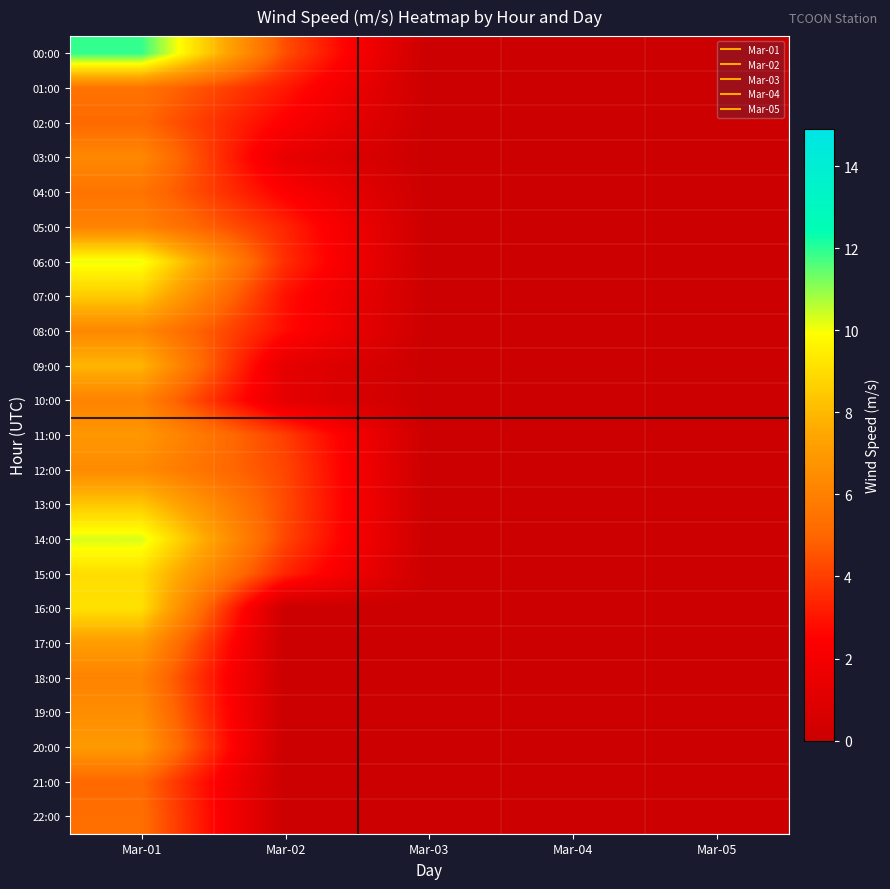

At Mar-04, list the series in order from smallest to largest.

00:00, 01:00, 02:00, 03:00, 04:00, 05:00, 06:00, 07:00, 08:00, 09:00, 10:00, 11:00, 12:00, 13:00, 14:00, 15:00, 16:00, 17:00, 18:00, 19:00, 20:00, 21:00, 22:00